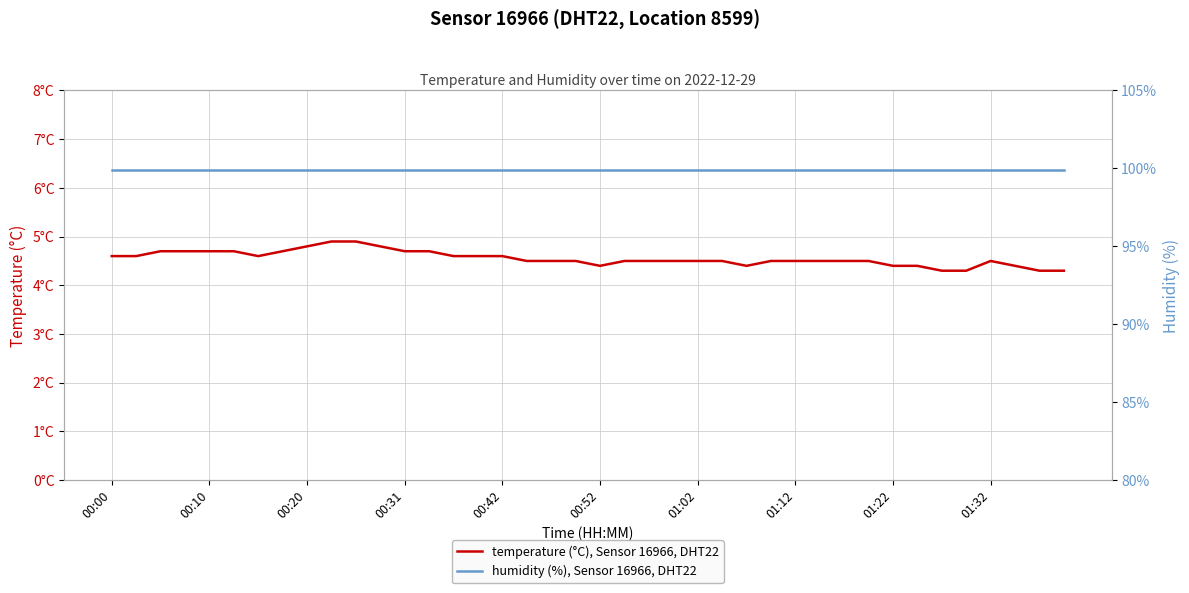

Reading left to right, list all the values displayed in this chart.

temperature (°C), Sensor 16966, DHT22: 4.6	4.6	4.7	4.7	4.7	4.7	4.6	4.7	4.8	4.9	4.9	4.8	4.7	4.7	4.6	4.6	4.6	4.5	4.5	4.5	4.4	4.5	4.5	4.5	4.5	4.5	4.4	4.5	4.5	4.5	4.5	4.5	4.4	4.4	4.3	4.3	4.5	4.4	4.3	4.3
humidity (%), Sensor 16966, DHT22: 99.9	99.9	99.9	99.9	99.9	99.9	99.9	99.9	99.9	99.9	99.9	99.9	99.9	99.9	99.9	99.9	99.9	99.9	99.9	99.9	99.9	99.9	99.9	99.9	99.9	99.9	99.9	99.9	99.9	99.9	99.9	99.9	99.9	99.9	99.9	99.9	99.9	99.9	99.9	99.9